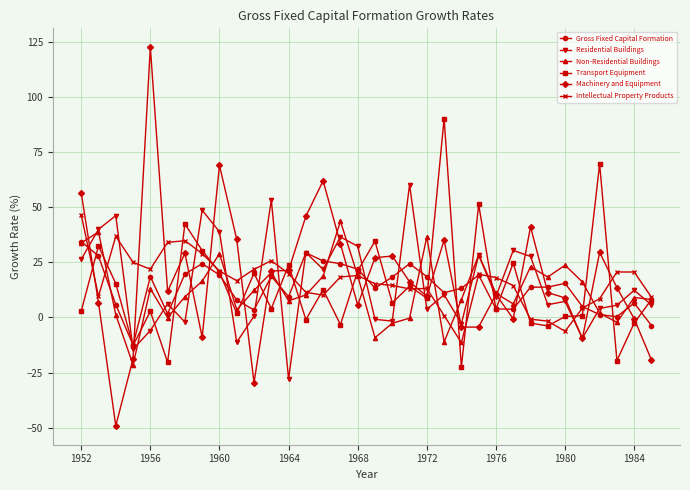

Rank the series by their maximum value, from highest to lowest.

Machinery and Equipment, Transport Equipment, Residential Buildings, Intellectual Property Products, Non-Residential Buildings, Gross Fixed Capital Formation